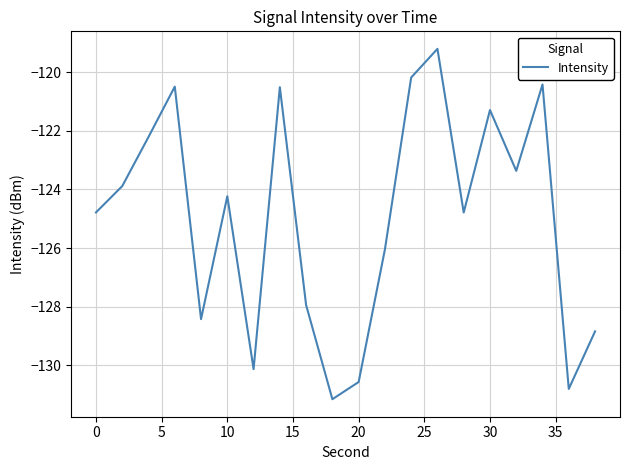

What is the smallest value displayed?

-131.2